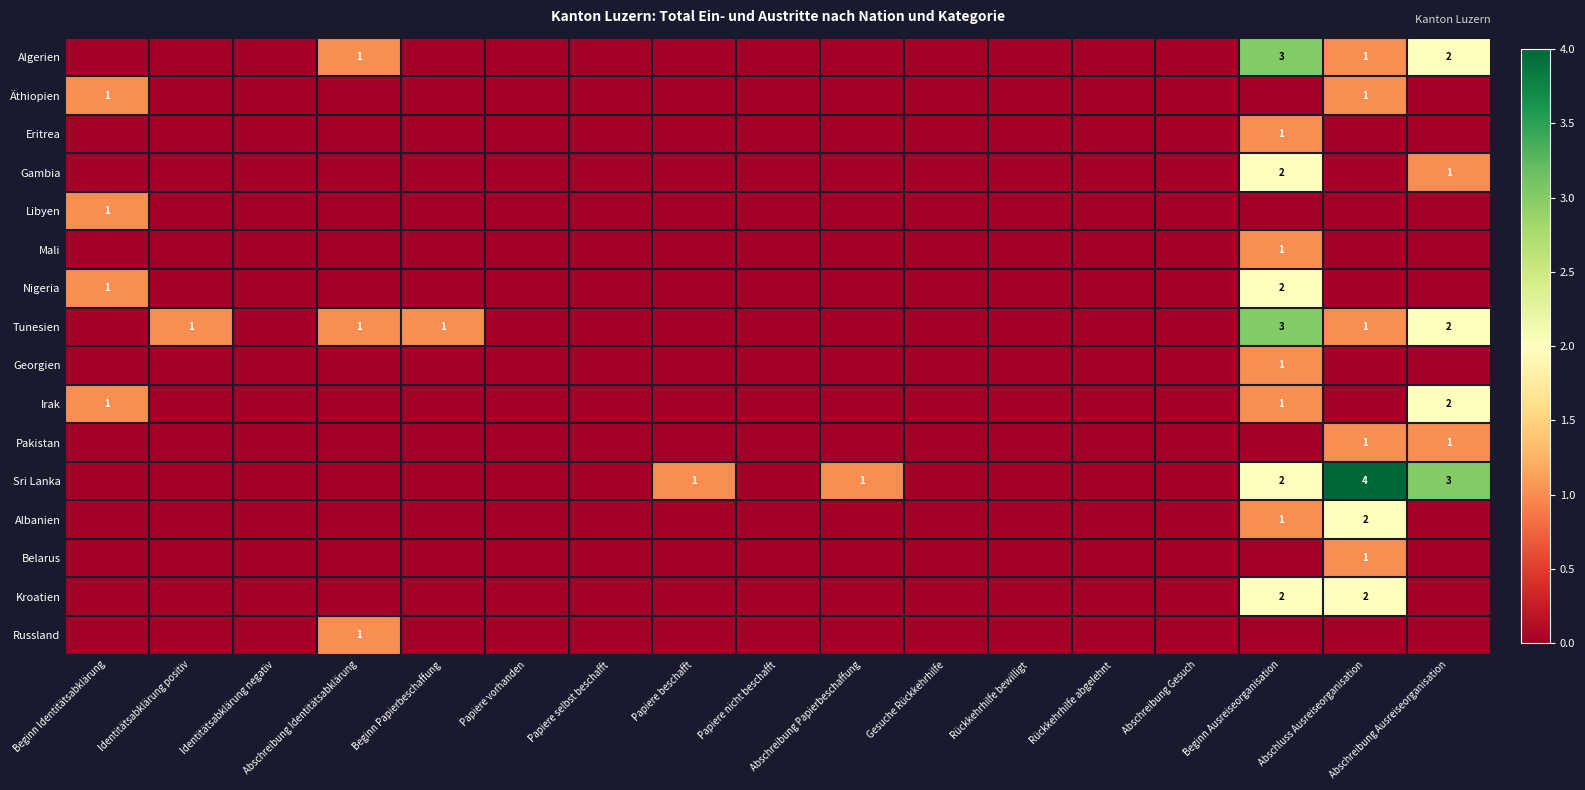

Which has a higher value, Abschreibung Ausreiseorganisation or Papiere nicht beschafft?

Abschreibung Ausreiseorganisation